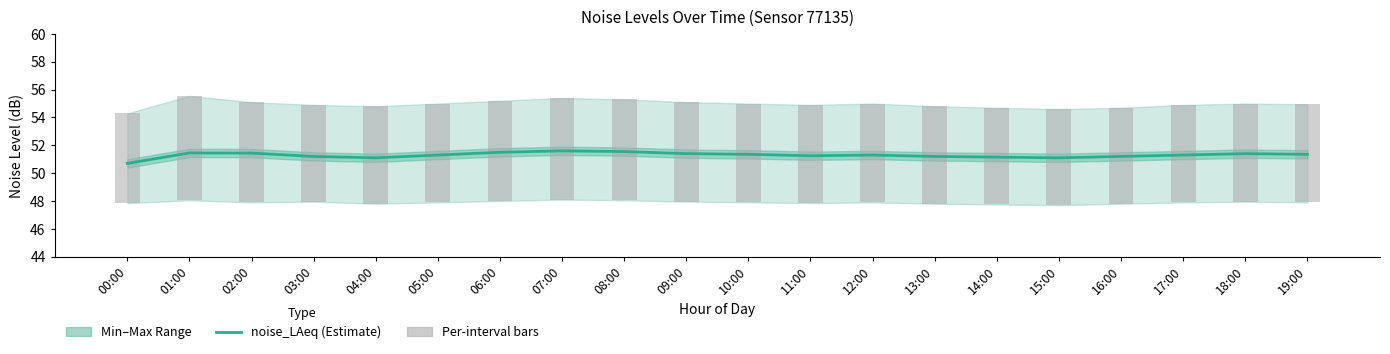

The value of noise_LA_max bars at 12:00 is 11.5. True or false?

False